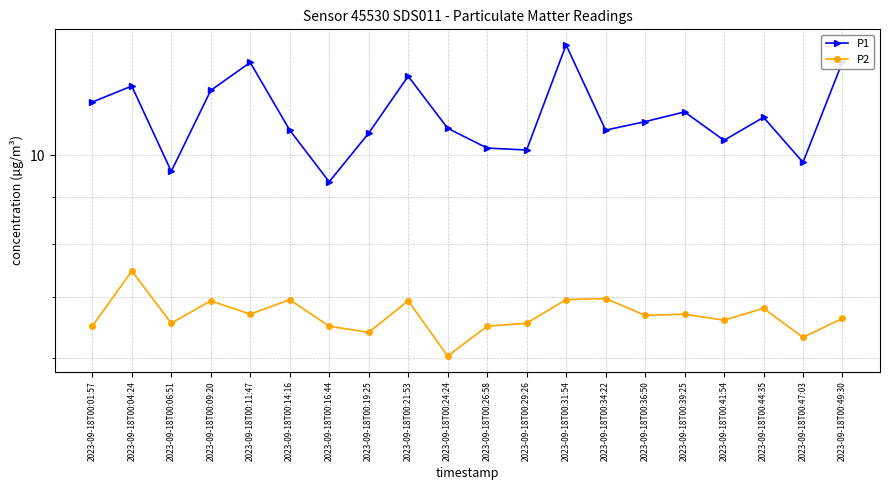

How many data points in P1 are less than 10?

3